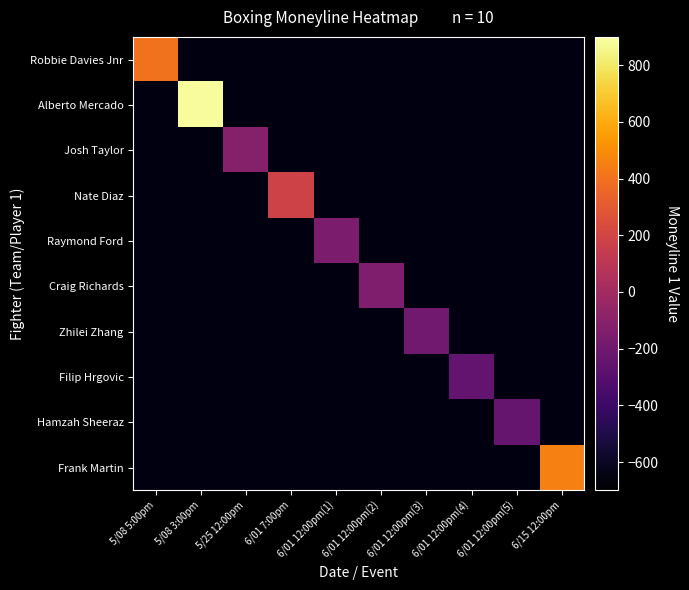

Which has a higher value, 6/01 7:00pm or 5/08 3:00pm?

5/08 3:00pm